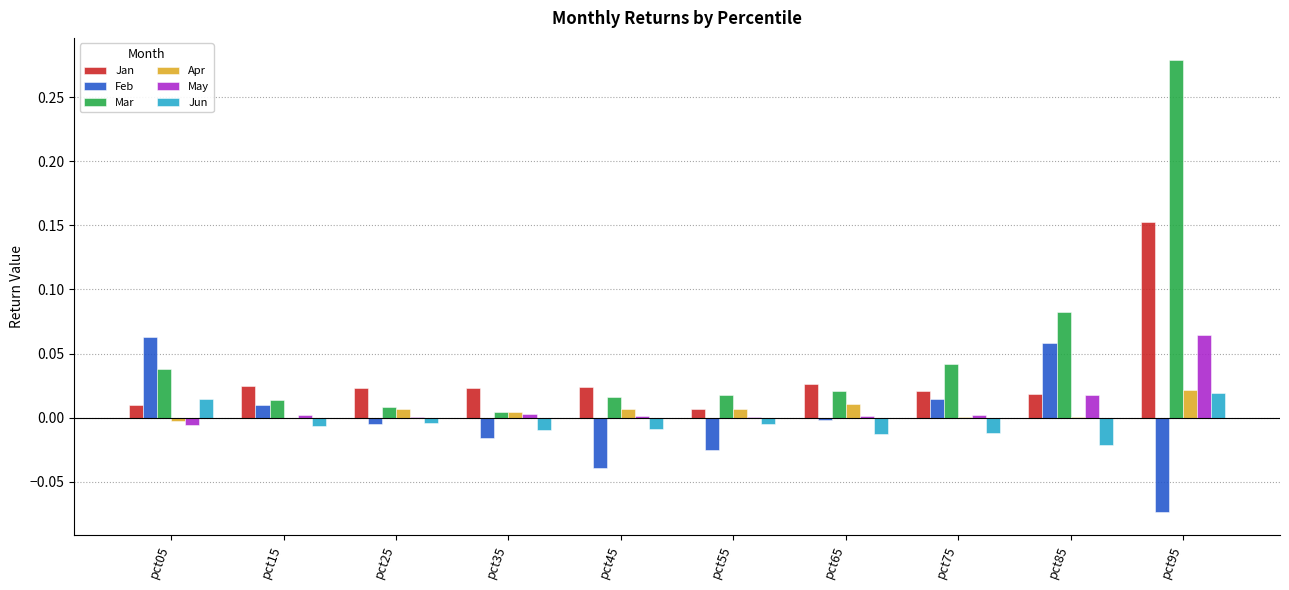

Is the value of Feb at pct65 greater than the value of May at pct45?

No